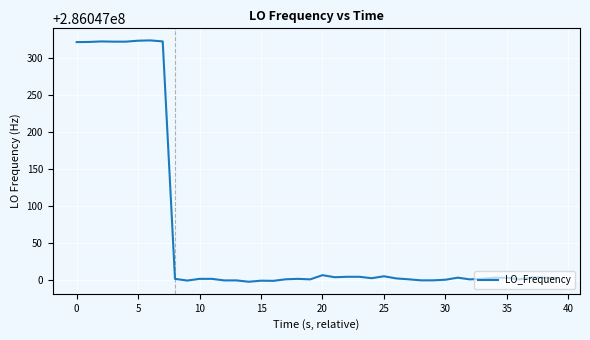

What is the difference between the maximum and minimum values?

327.1